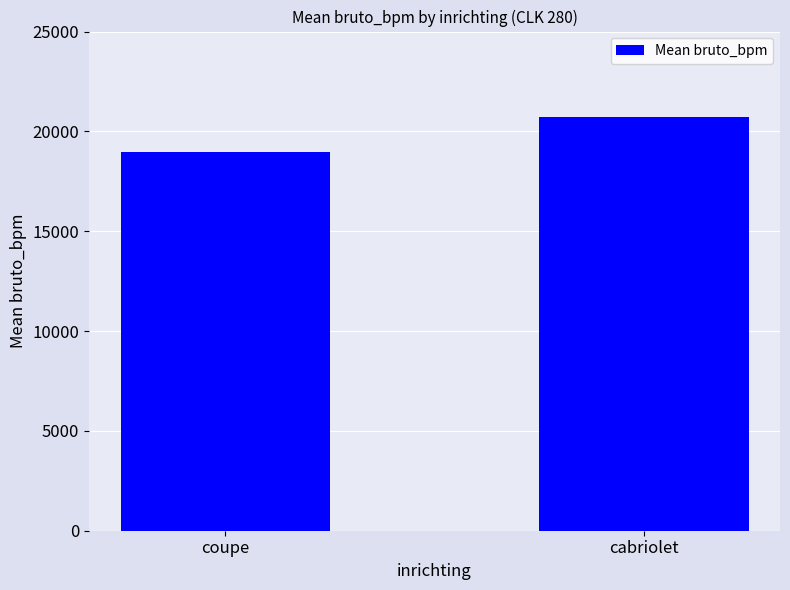

What is the label of the 1st bar from the right?

cabriolet